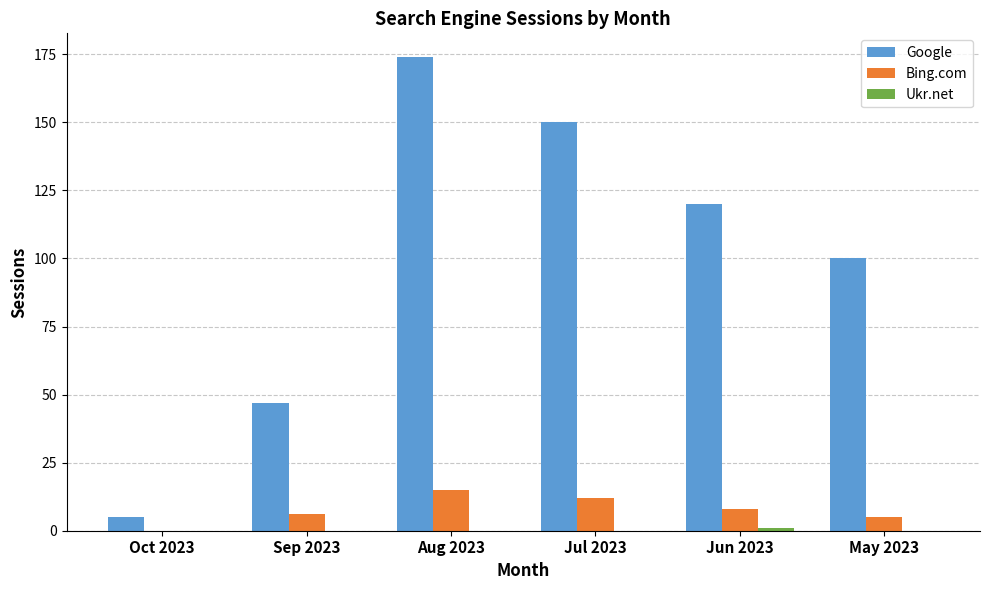

At which category is the sum across all series the highest?

Aug 2023